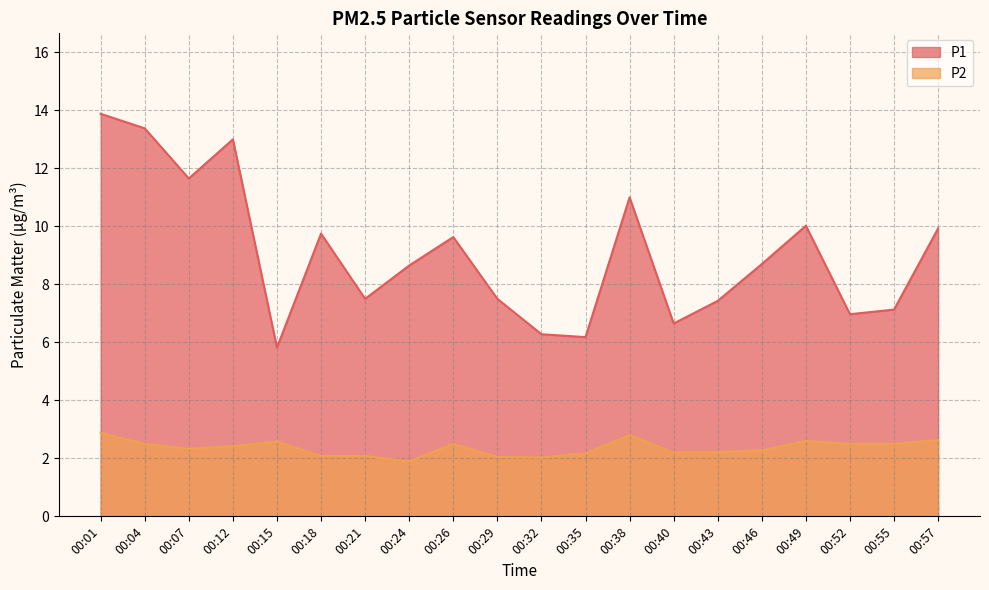

Which series has the widest spread of values?

P1